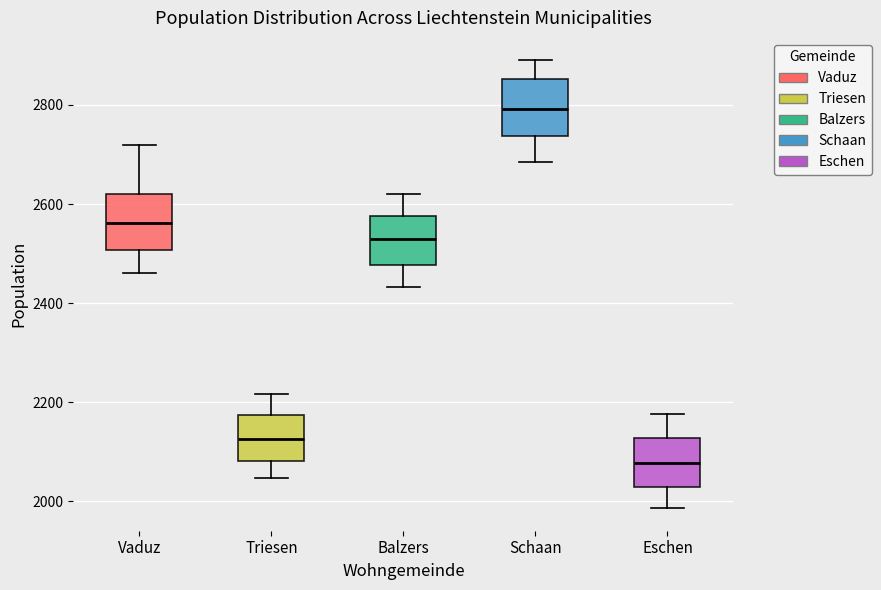

Reading left to right, read every box against the y-axis: the position of its median line, the range the box covers, and the ends of its whiskers. The values are not printed on the chart, so give them approximately, as read against the axis.

Vaduz: median 2560, box 2500 to 2620, whiskers 2460 to 2720
Triesen: median 2120, box 2080 to 2180, whiskers 2040 to 2220
Balzers: median 2540, box 2480 to 2580, whiskers 2440 to 2620
Schaan: median 2800, box 2740 to 2860, whiskers 2680 to 2900
Eschen: median 2080, box 2020 to 2120, whiskers 1980 to 2180